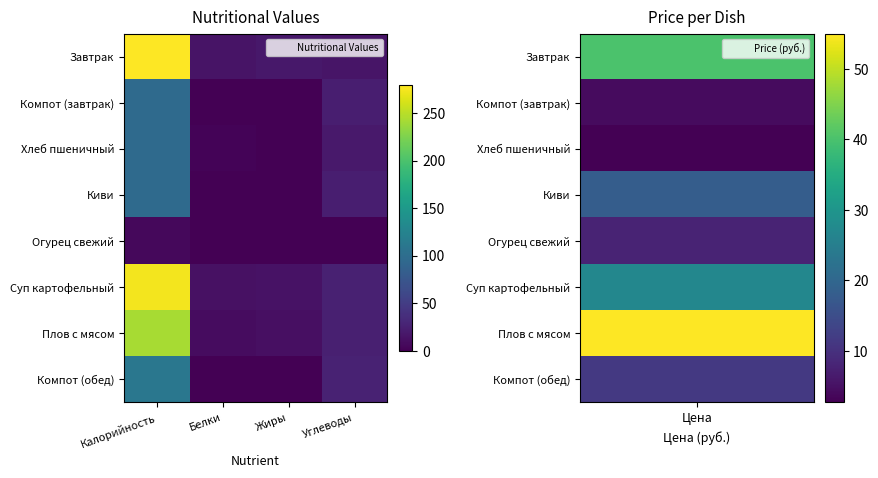

What is the difference between the highest and lowest values at Жиры?

17.5